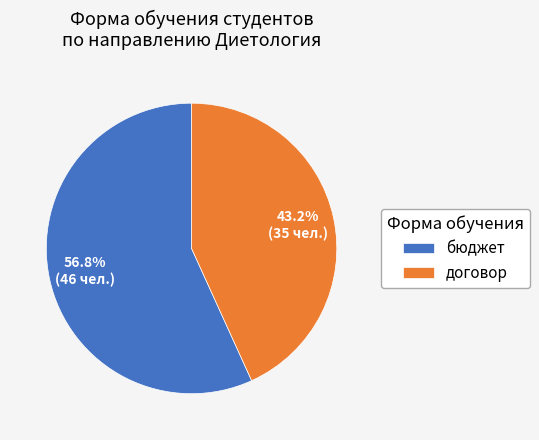

To the nearest percent, what percentage of the pie is бюджет?

57%